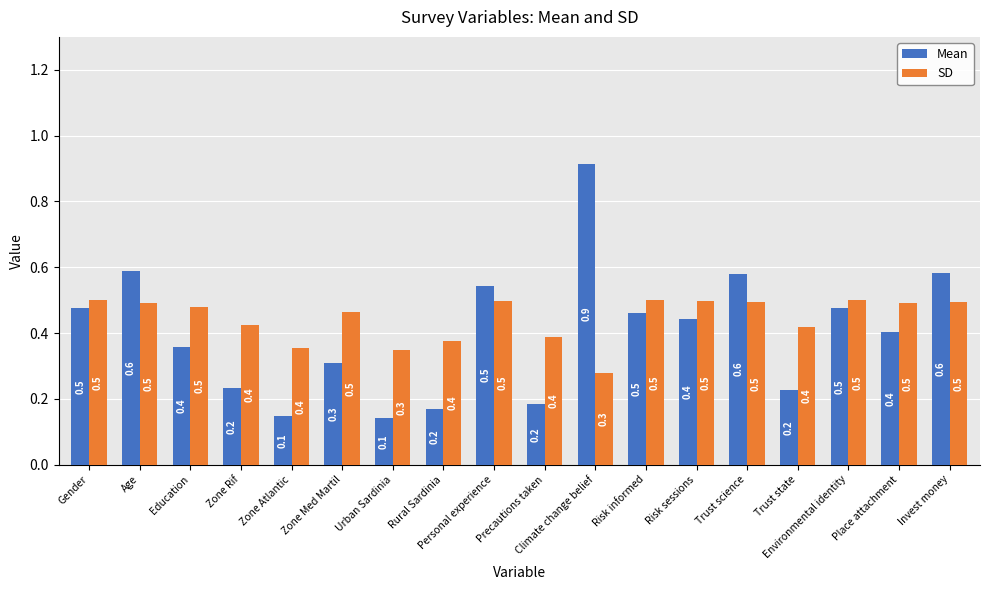

How many bars are there in total?

36